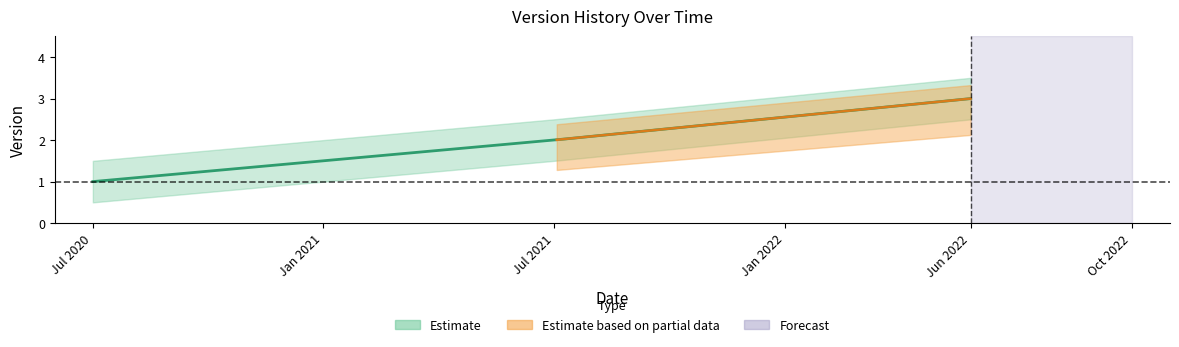

Where does the data first go above 2?

2022-05-31